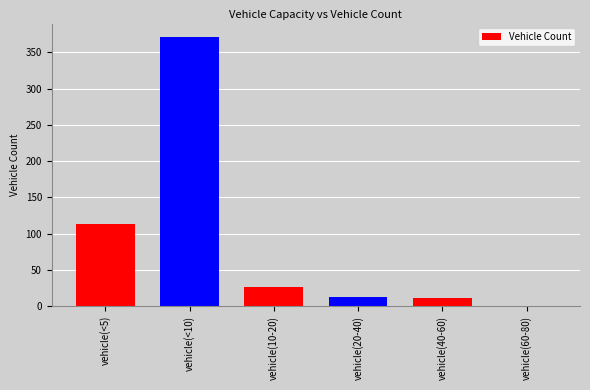

The chart shows a value of 27 at vehicle(10-20). True or false?

True